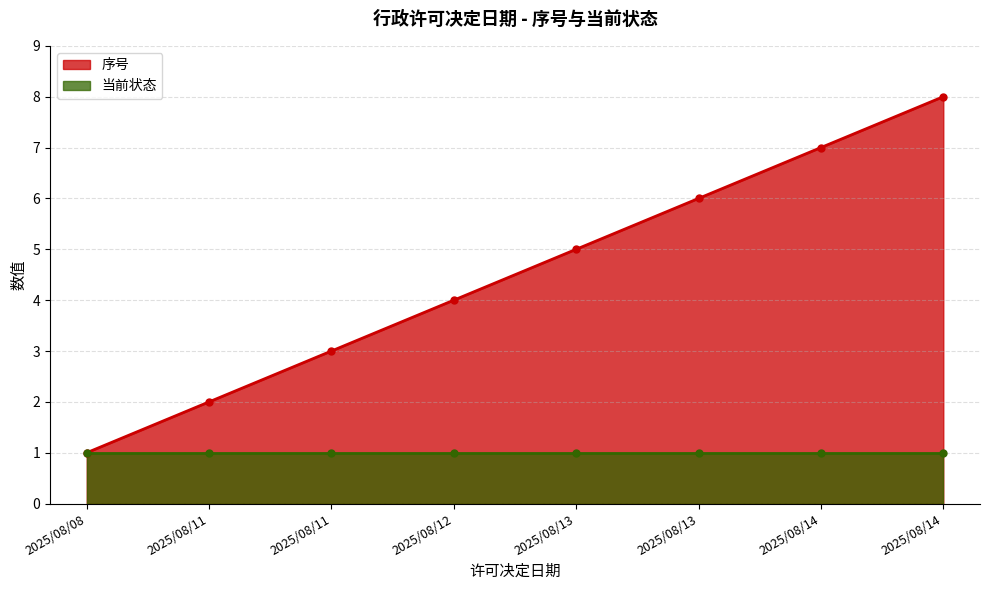

What is the value of the 2nd point from the left?

2